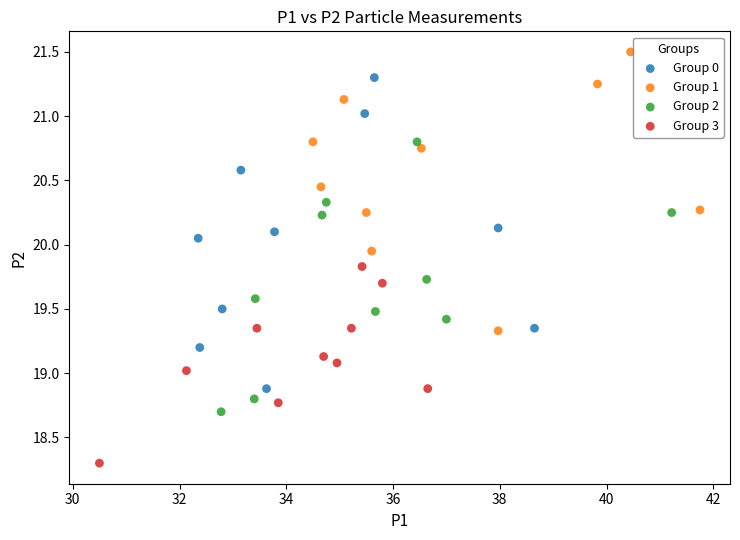

Which series has the largest Y range (max minus min)?

Group 0